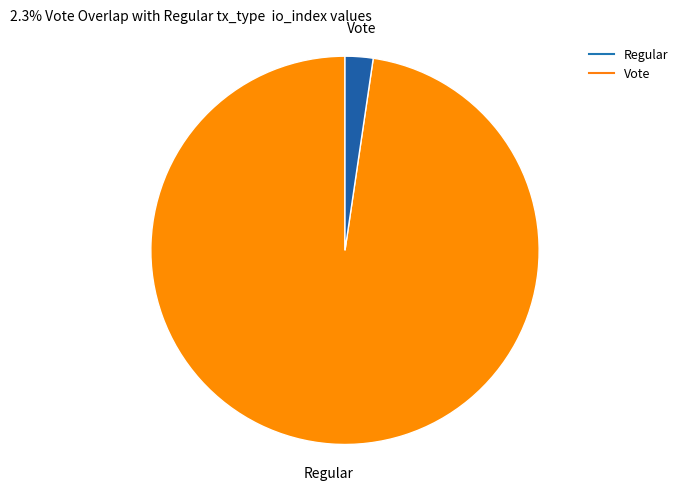

How many segments does this pie chart have?

2